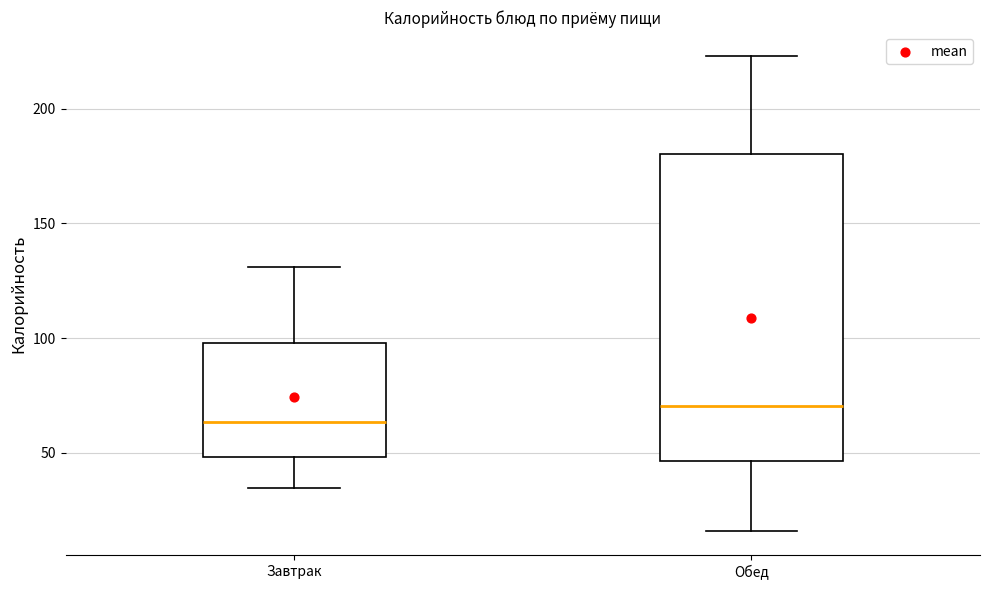

Comparing the boxes themselves (not the whiskers), which one is the tallest?

Обед